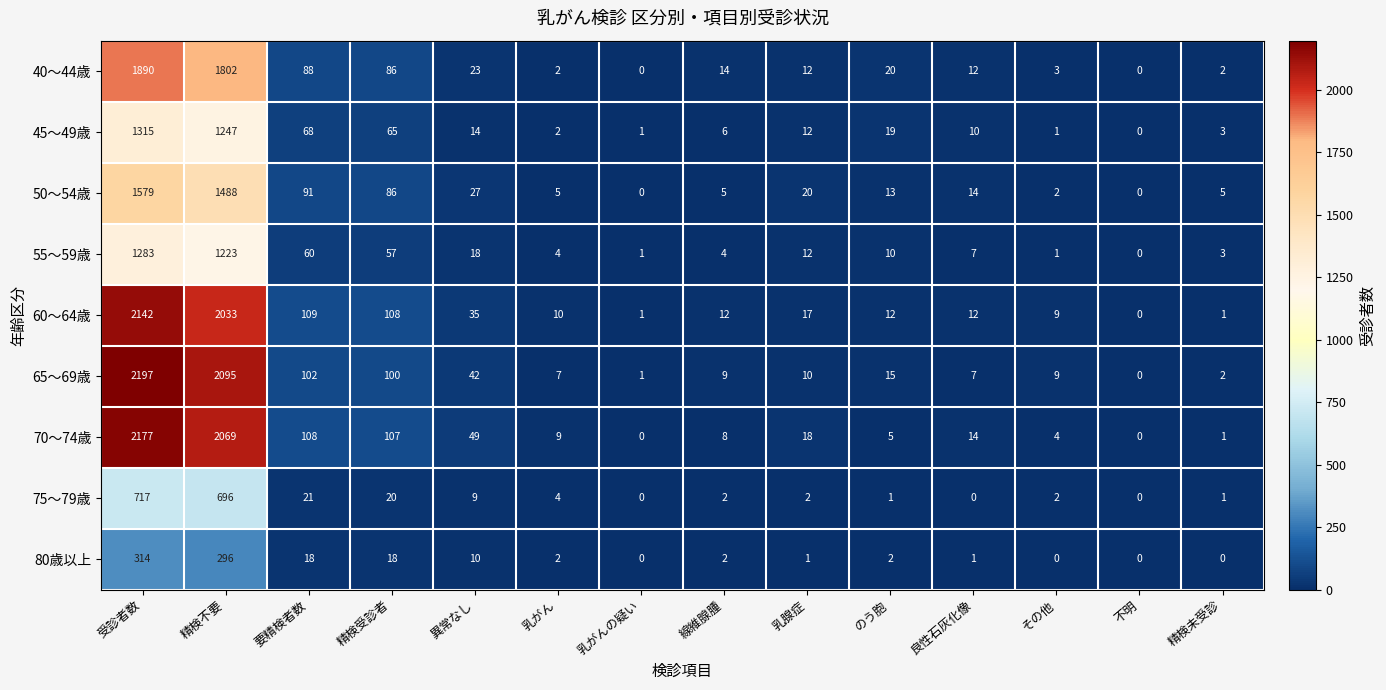

Which category has the highest value across all series?

受診者数